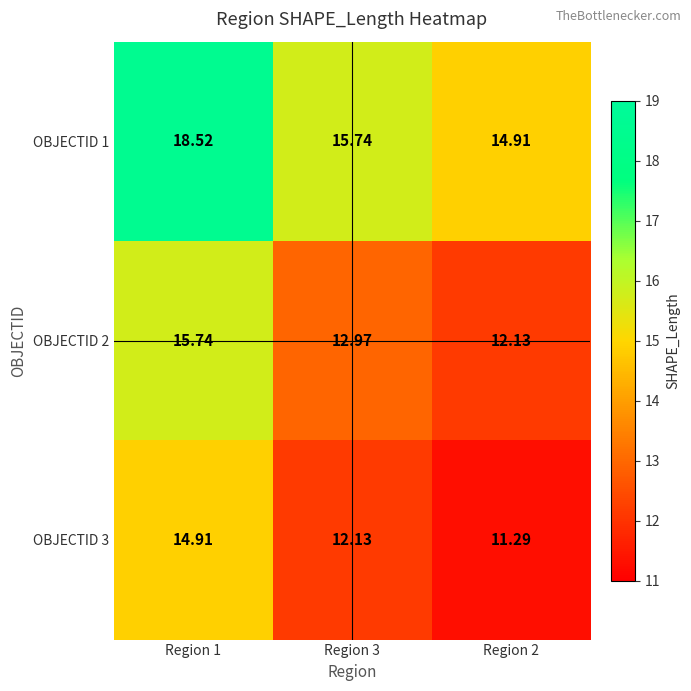

How many values in the OBJECTID 1 series are below 15?

1